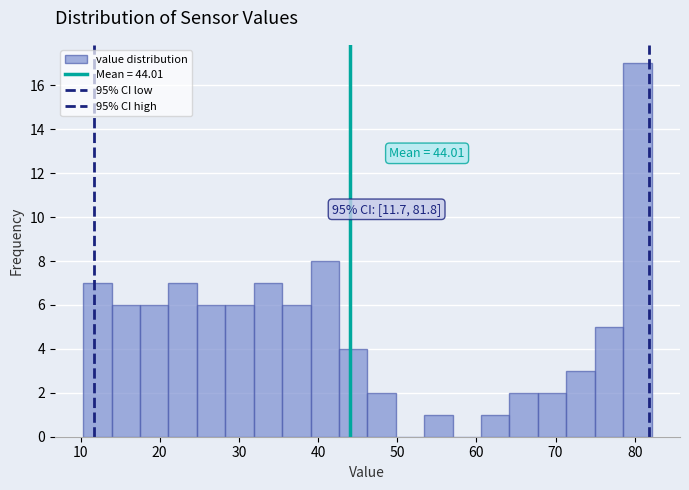

Read against the x-axis, roughly where is the centre of the tallest bar?

80